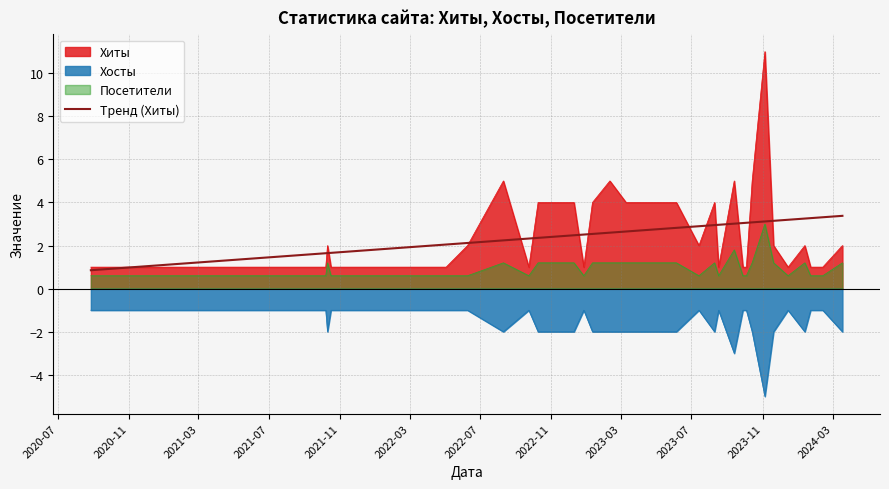

Which series has the widest spread of values?

Хиты